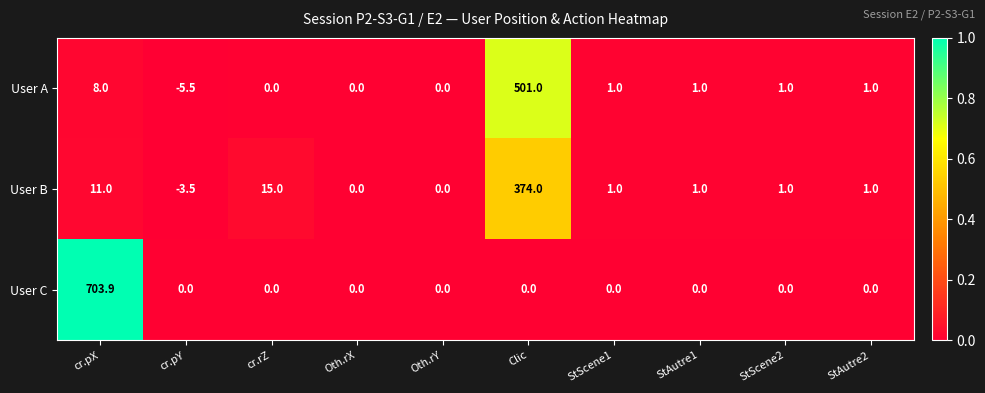

Rank the series by their maximum value, from highest to lowest.

User C, User A, User B